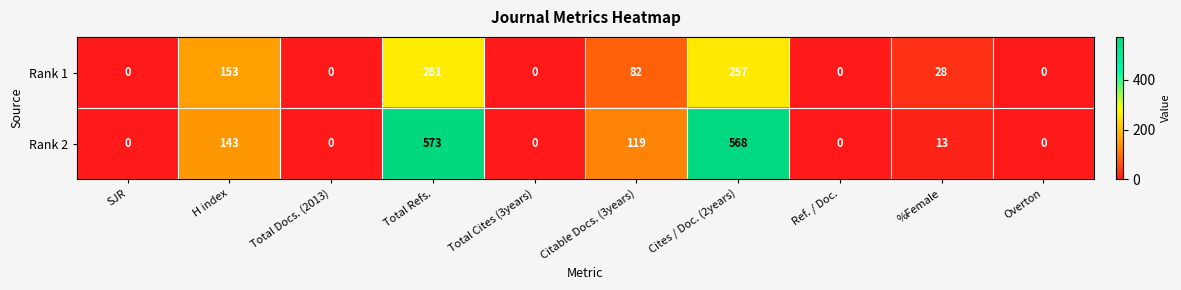

Between H index and Ref. / Doc., which series saw the biggest shift?

Rank 1